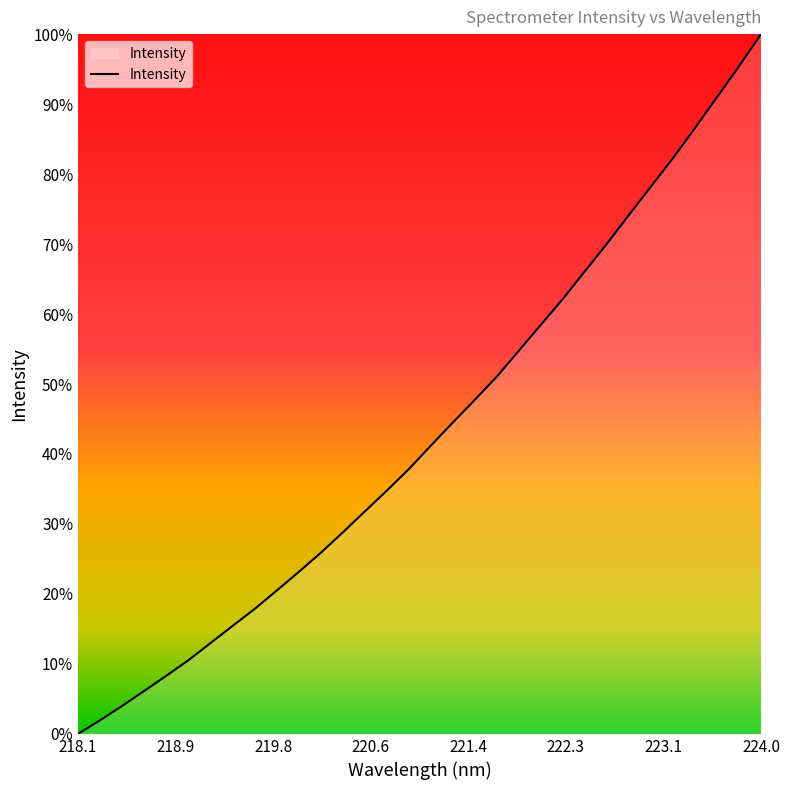

Does the chart have visible grid lines?

No